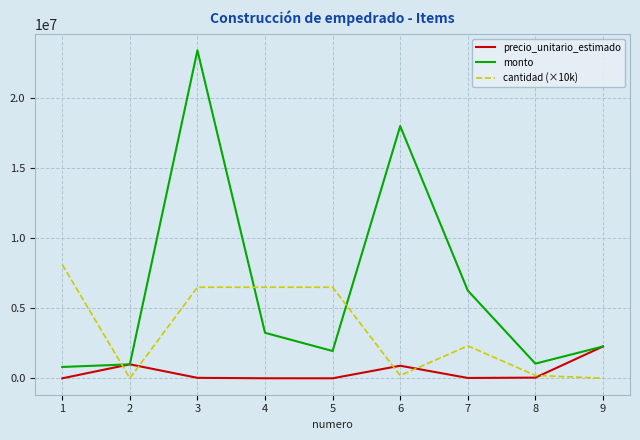

How many lines are shown in the chart?

3